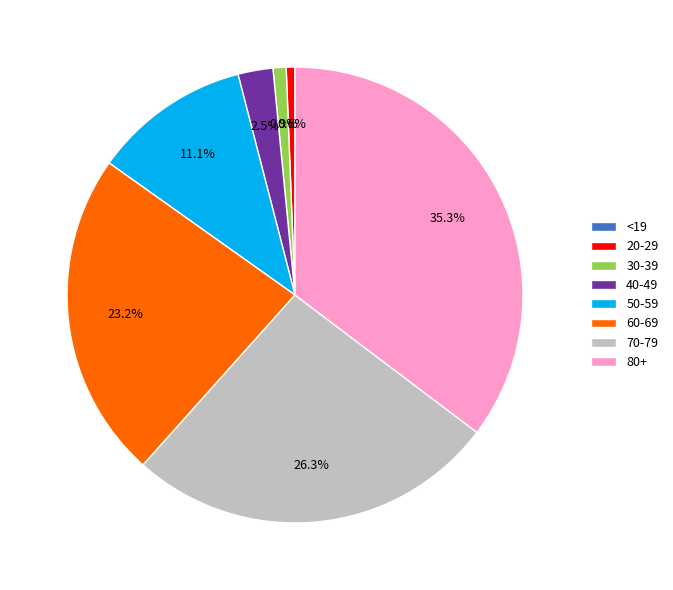

What percentage is the 50-59 slice, to the nearest percent?

11%